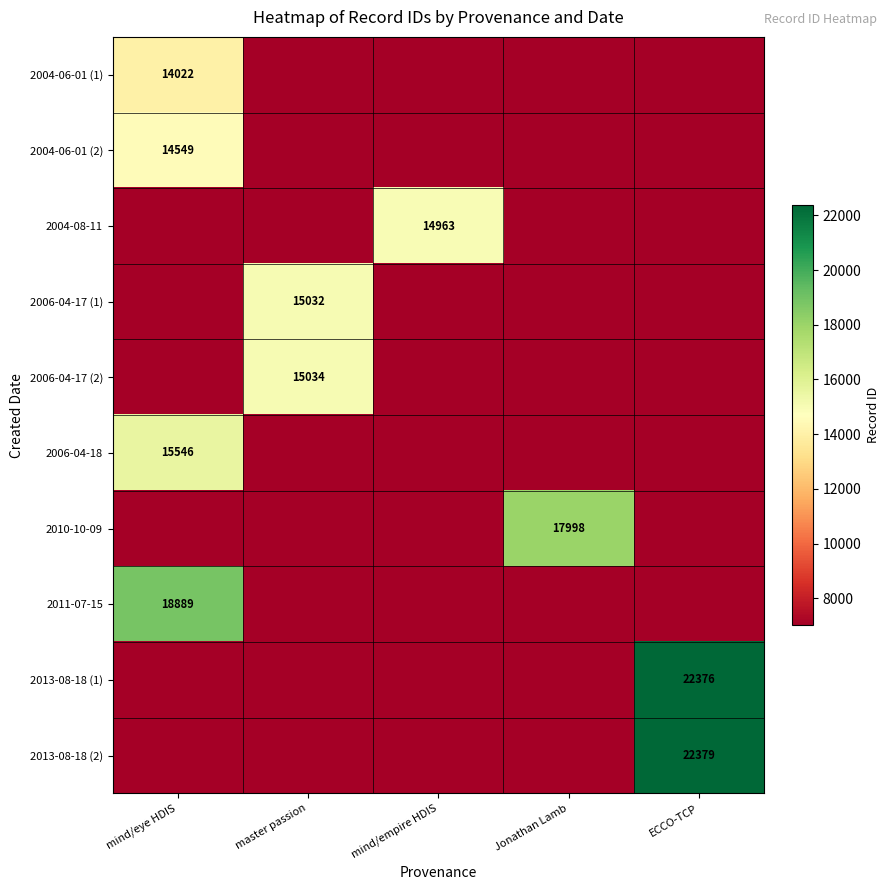

The value of 2006-04-17 (2) at master passion is 15034. True or false?

True